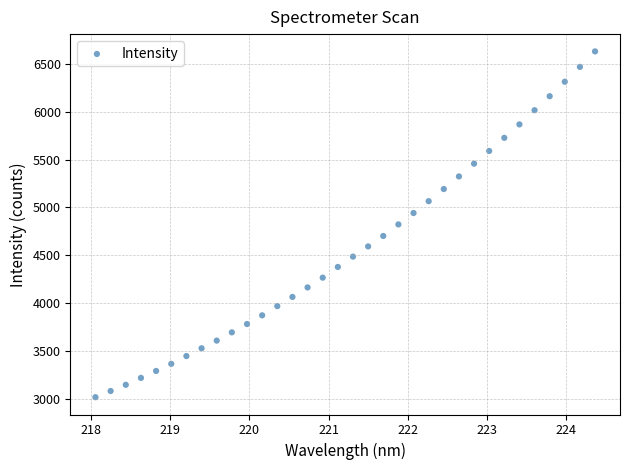

What is the range of Y values (max minus min)?

3613.2